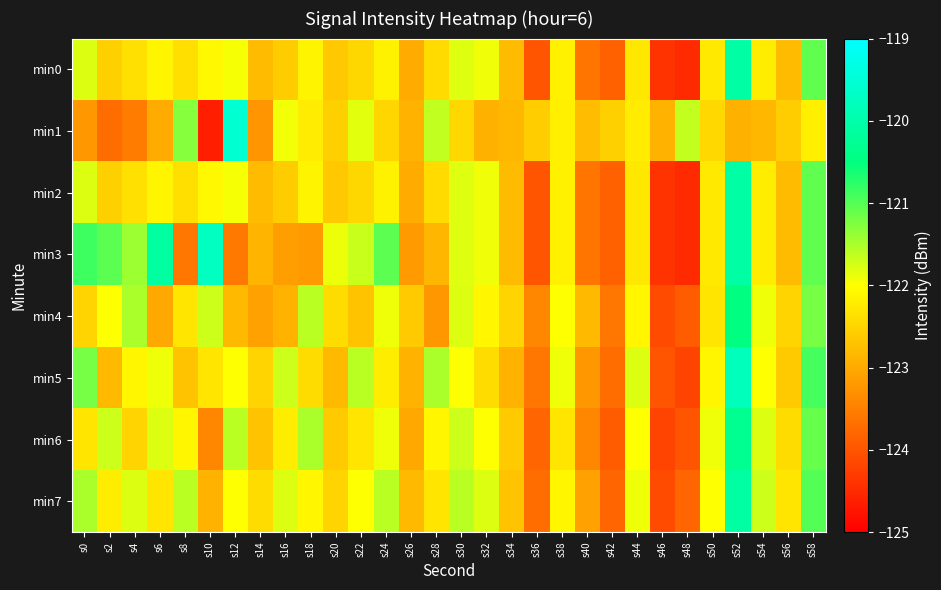

Reading left to right, list all the values displayed in this chart.

min0: s0=-121.8	s2=-122.5	s4=-122.4	s6=-122.1	s8=-122.4	s10=-122.1	s12=-122.0	s14=-122.8	s16=-122.6	s18=-122.1	s20=-122.6	s22=-122.5	s24=-122.2	s26=-123.0	s28=-122.4	s30=-121.8	s32=-121.9	s34=-122.8	s36=-124.0	s38=-122.2	s40=-123.6	s42=-123.9	s44=-122.3	s46=-124.4	s48=-124.5	s50=-122.2	s52=-120.1	s54=-122.2	s56=-122.8	s58=-121.1
min1: s0=-123.2	s2=-123.7	s4=-123.5	s6=-123.0	s8=-121.3	s10=-124.6	s12=-119.5	s14=-123.2	s16=-121.9	s18=-122.2	s20=-122.5	s22=-121.8	s24=-122.5	s26=-122.9	s28=-121.6	s30=-122.5	s32=-122.9	s34=-122.8	s36=-122.6	s38=-122.2	s40=-122.8	s42=-122.5	s44=-122.2	s46=-122.9	s48=-121.6	s50=-122.5	s52=-122.9	s54=-122.8	s56=-122.6	s58=-122.2
min2: s0=-121.8	s2=-122.5	s4=-122.4	s6=-122.1	s8=-122.4	s10=-122.1	s12=-122.0	s14=-122.8	s16=-122.6	s18=-122.1	s20=-122.6	s22=-122.5	s24=-122.2	s26=-123.0	s28=-122.4	s30=-121.8	s32=-121.9	s34=-122.8	s36=-124.0	s38=-122.2	s40=-123.6	s42=-123.9	s44=-122.3	s46=-124.4	s48=-124.5	s50=-122.2	s52=-120.1	s54=-122.2	s56=-122.8	s58=-121.1
min3: s0=-120.9	s2=-121.0	s4=-121.4	s6=-120.1	s8=-123.6	s10=-119.7	s12=-123.6	s14=-122.9	s16=-123.1	s18=-123.2	s20=-121.9	s22=-121.7	s24=-121.0	s26=-123.2	s28=-122.8	s30=-121.8	s32=-121.9	s34=-122.8	s36=-124.0	s38=-122.2	s40=-123.6	s42=-123.9	s44=-122.3	s46=-124.4	s48=-124.5	s50=-122.2	s52=-120.1	s54=-122.2	s56=-122.8	s58=-121.1
min4: s0=-122.5	s2=-122.0	s4=-121.5	s6=-123.0	s8=-122.3	s10=-121.7	s12=-122.8	s14=-123.1	s16=-122.9	s18=-121.6	s20=-122.4	s22=-122.7	s24=-121.9	s26=-122.6	s28=-123.2	s30=-121.8	s32=-122.1	s34=-122.5	s36=-123.4	s38=-122.0	s40=-122.8	s42=-123.6	s44=-122.1	s46=-124.1	s48=-123.9	s50=-122.3	s52=-120.5	s54=-121.9	s56=-122.5	s58=-121.2
min5: s0=-121.2	s2=-122.8	s4=-122.1	s6=-121.9	s8=-122.7	s10=-122.3	s12=-122.0	s14=-122.5	s16=-121.7	s18=-122.4	s20=-122.8	s22=-121.6	s24=-122.2	s26=-122.9	s28=-121.5	s30=-122.0	s32=-122.4	s34=-122.9	s36=-123.6	s38=-121.9	s40=-123.2	s42=-123.7	s44=-121.8	s46=-124.0	s48=-124.2	s50=-122.1	s52=-119.8	s54=-122.0	s56=-122.6	s58=-120.9
min6: s0=-122.3	s2=-121.7	s4=-122.5	s6=-121.8	s8=-122.1	s10=-123.4	s12=-121.6	s14=-122.7	s16=-122.2	s18=-121.5	s20=-122.6	s22=-122.3	s24=-121.9	s26=-123.0	s28=-122.1	s30=-121.7	s32=-122.0	s34=-122.6	s36=-123.8	s38=-122.3	s40=-123.4	s42=-123.9	s44=-122.0	s46=-124.2	s48=-124.0	s50=-121.9	s52=-120.3	s54=-121.8	s56=-122.4	s58=-121.1
min7: s0=-121.5	s2=-122.2	s4=-121.8	s6=-122.3	s8=-121.6	s10=-122.9	s12=-122.0	s14=-122.4	s16=-121.8	s18=-122.1	s20=-122.5	s22=-122.0	s24=-121.6	s26=-122.8	s28=-122.3	s30=-121.6	s32=-121.8	s34=-122.7	s36=-123.7	s38=-122.1	s40=-123.1	s42=-123.8	s44=-121.9	s46=-124.1	s48=-123.8	s50=-122.0	s52=-120.1	s54=-121.7	s56=-122.3	s58=-121.0